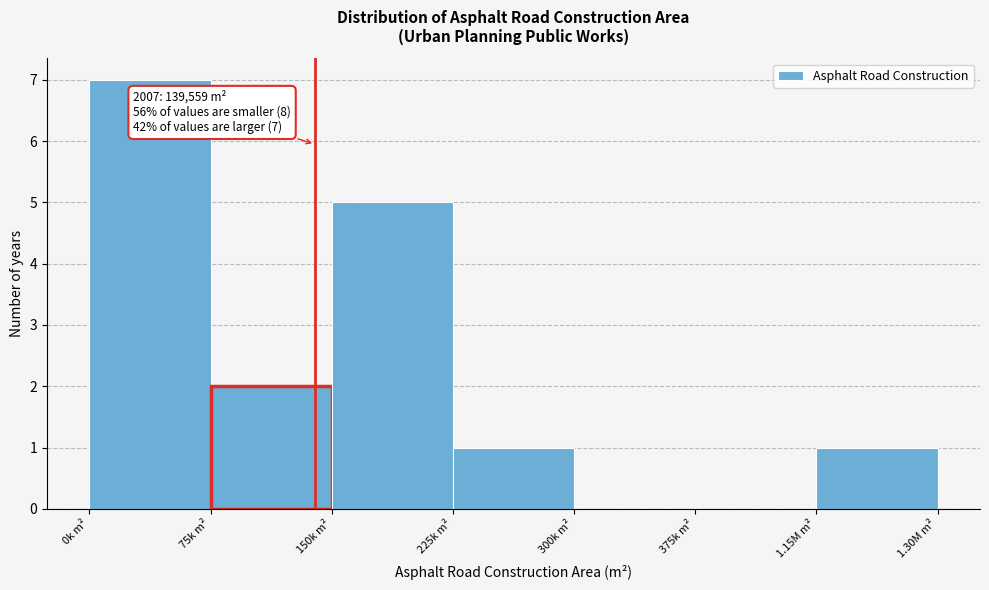

Reading left to right, list all the values displayed in this chart.

0k m²=7	75k m²=2	150k m²=5	225k m²=1	300k m²=0	375k m²=0	1.15M m²=1